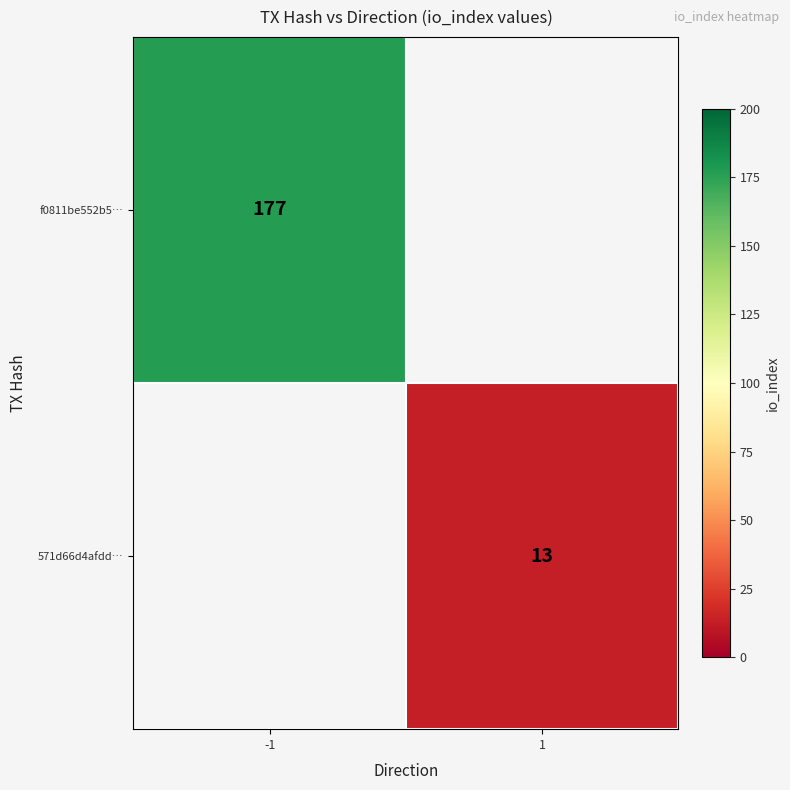

Is it true that 571d66d4afdd… equals 13 at 1?

True